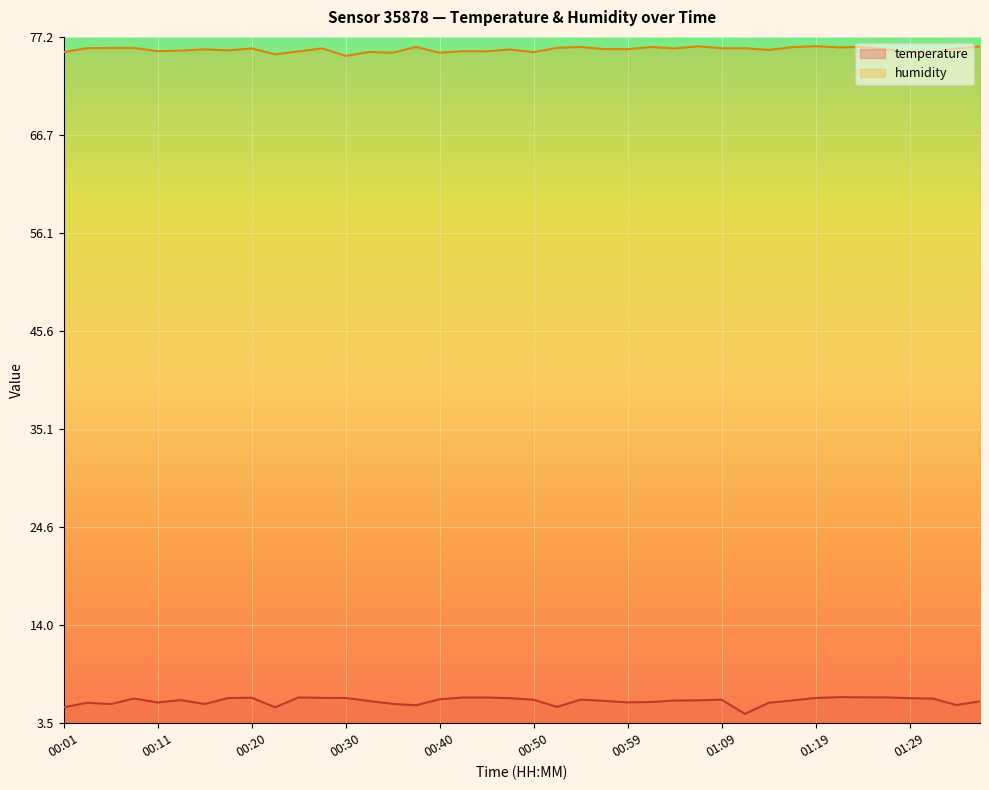

Which series has the largest total across all categories?

humidity